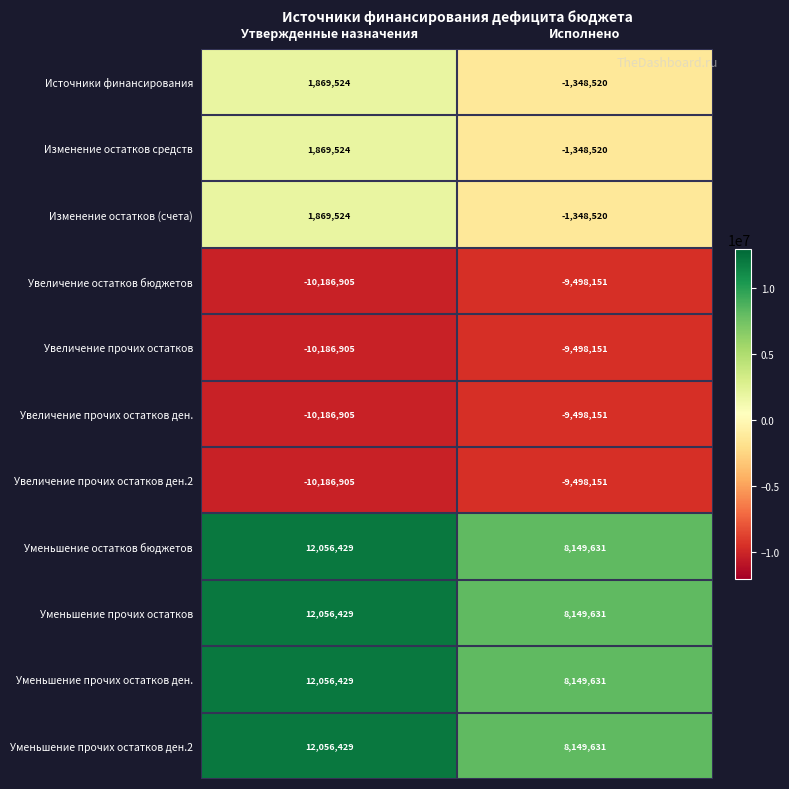

What is the difference between the highest and lowest values at Утвержденные назначения?

22243334